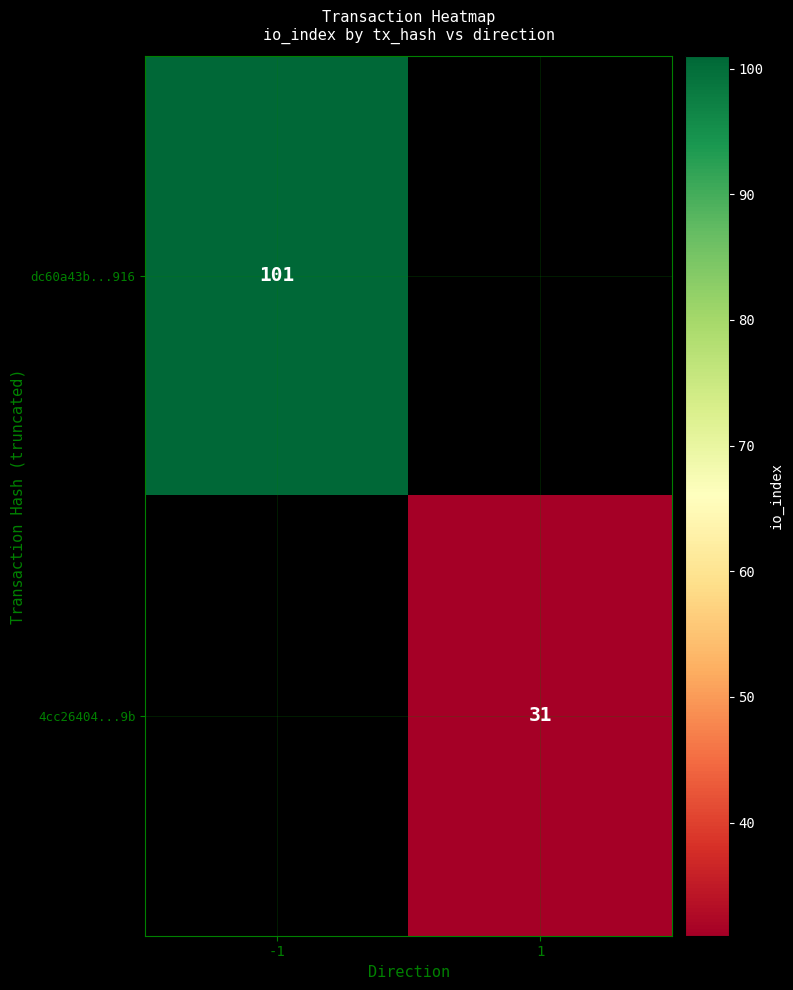

Is it true that 4cc26404...9b equals 31 at 1?

True